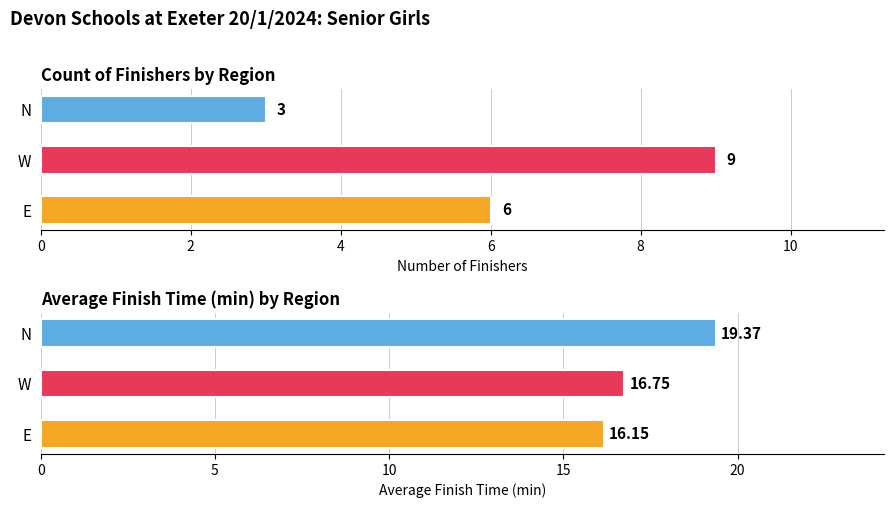

What are all the series names shown in the legend?

Count of Finishers, Avg Finish Time (min)